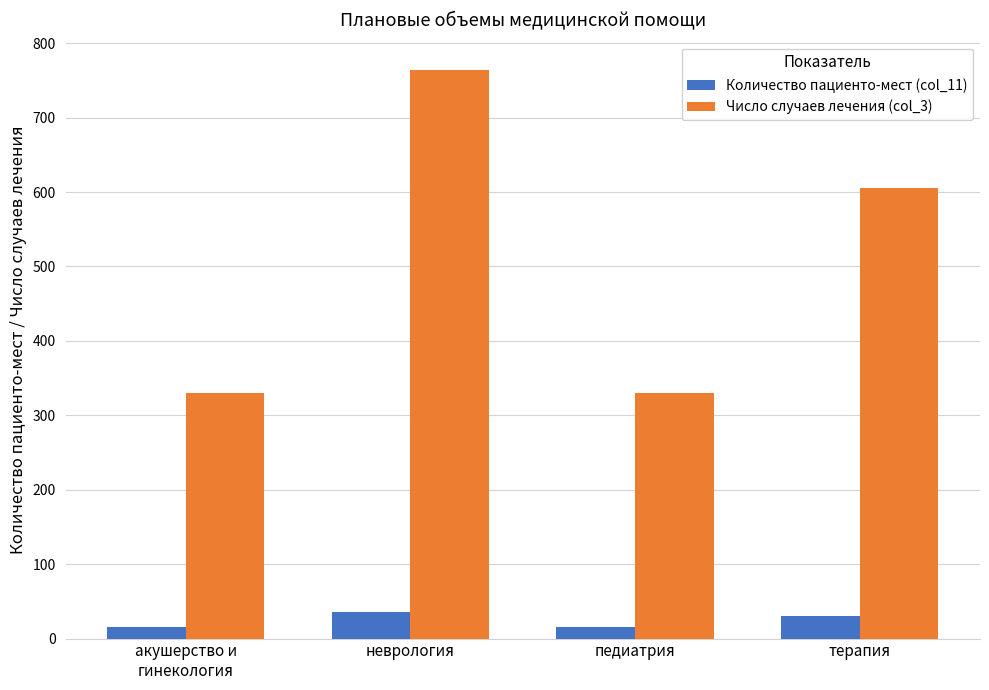

True or false: Число случаев лечения (col_3) has a value of 493 at акушерство и
гинекология.

False